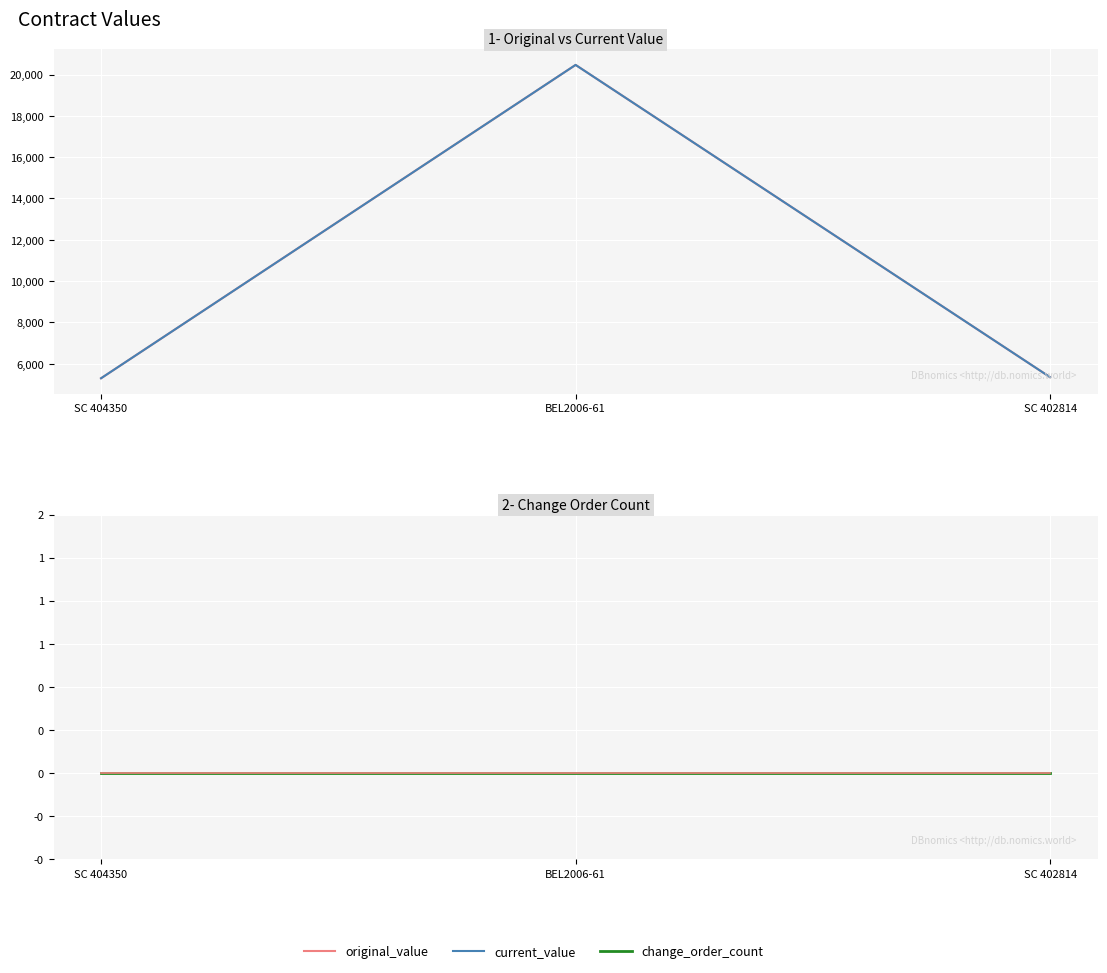

Is the value of current_value at BEL2006-61 greater than the value of change_order_count at SC 402814?

Yes